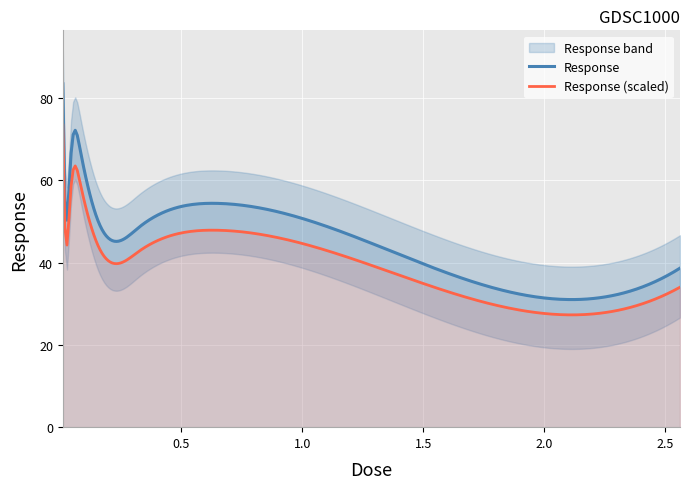

What is the value of the 8th point from the left?

44.8